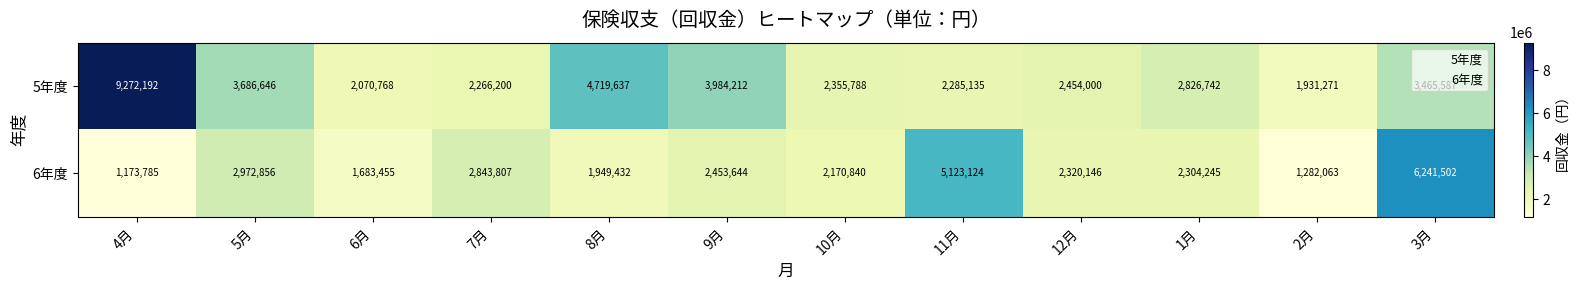

At which label is 6年度 closest to 3707643?

5月